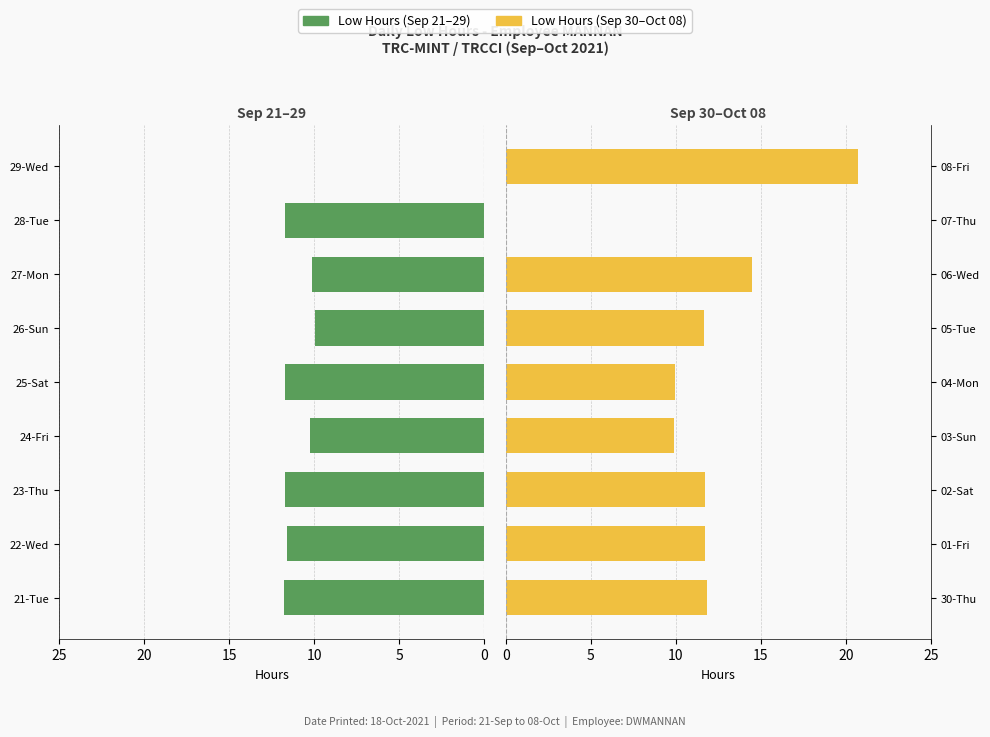

How many positive values does the Low Hours (2nd half) series have?

8